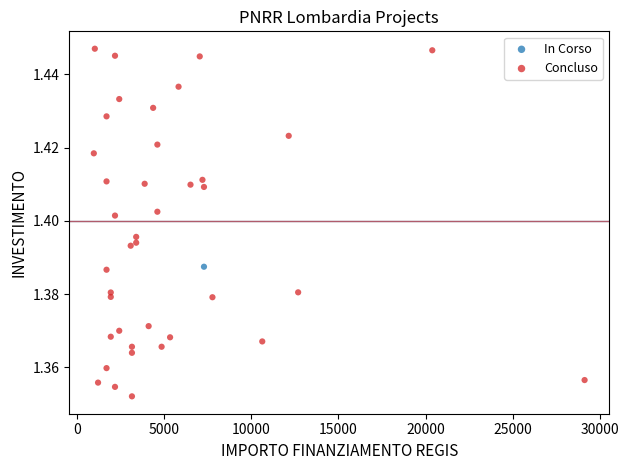

What are all the series names shown in the legend?

In Corso, Concluso